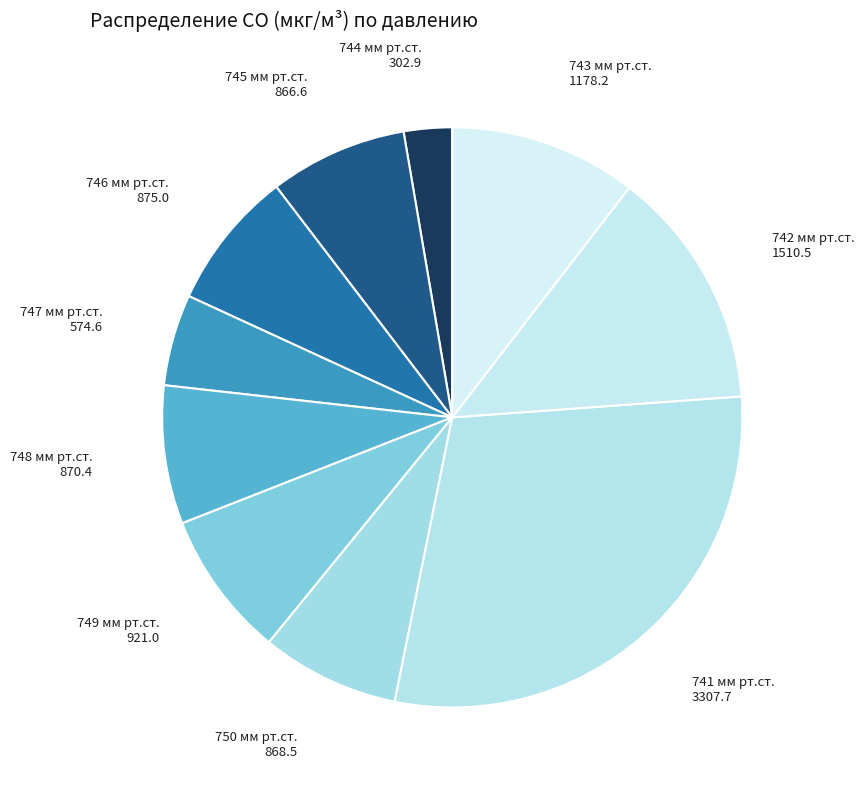

Which slice is the largest?

741 мм